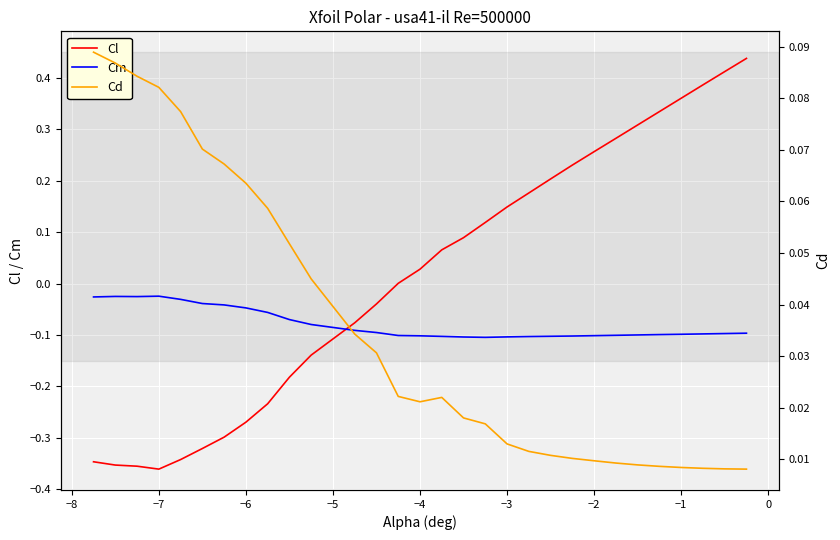

The value of Cl at −2 is 0.4. True or false?

False